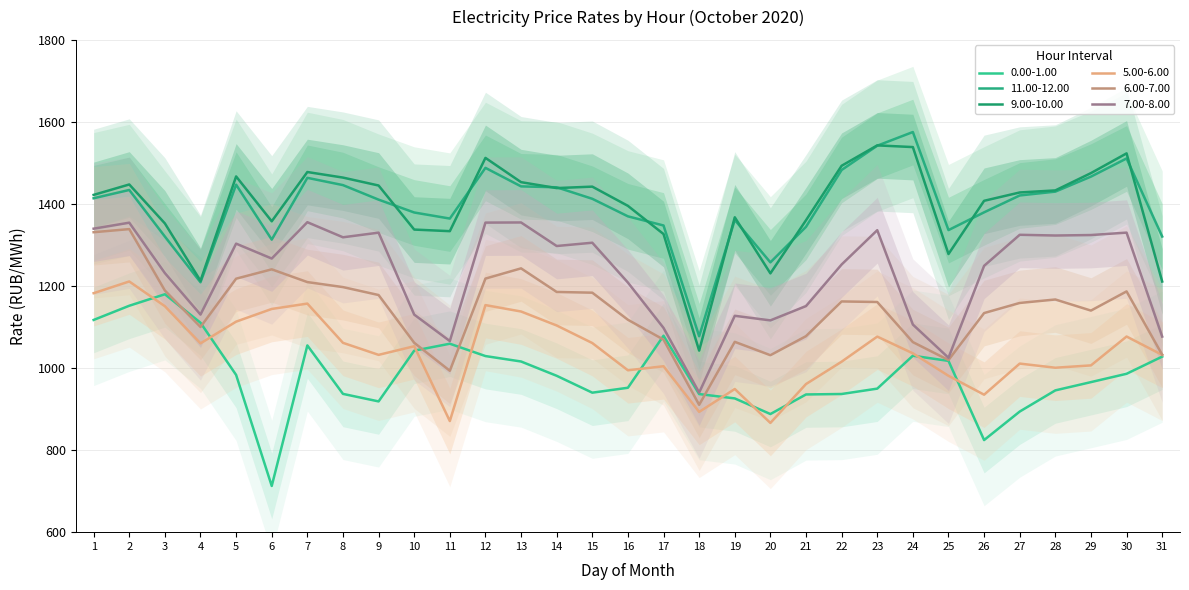

At which category does 9.00-10.00 reach its first local peak?

2